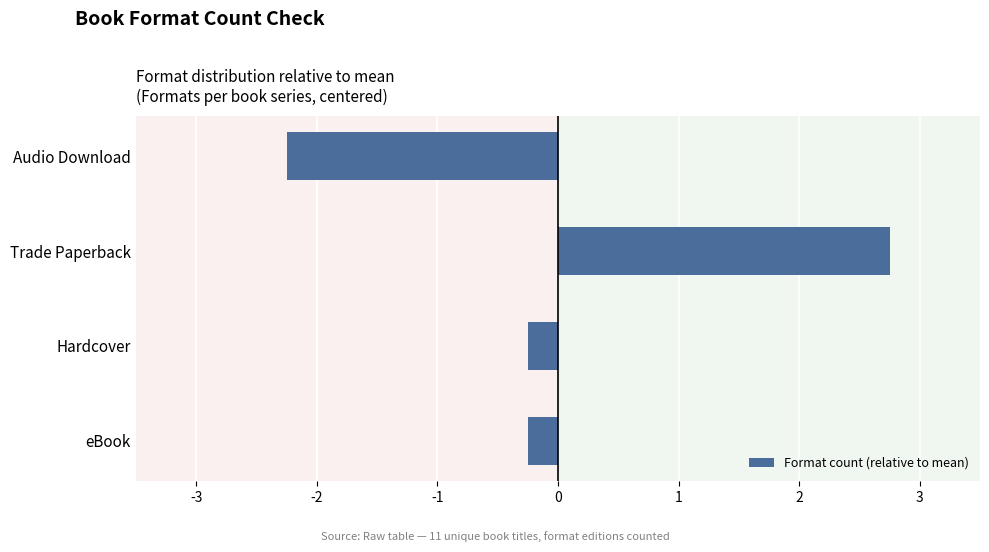

What is the difference between the second highest and minimum values?

2.0